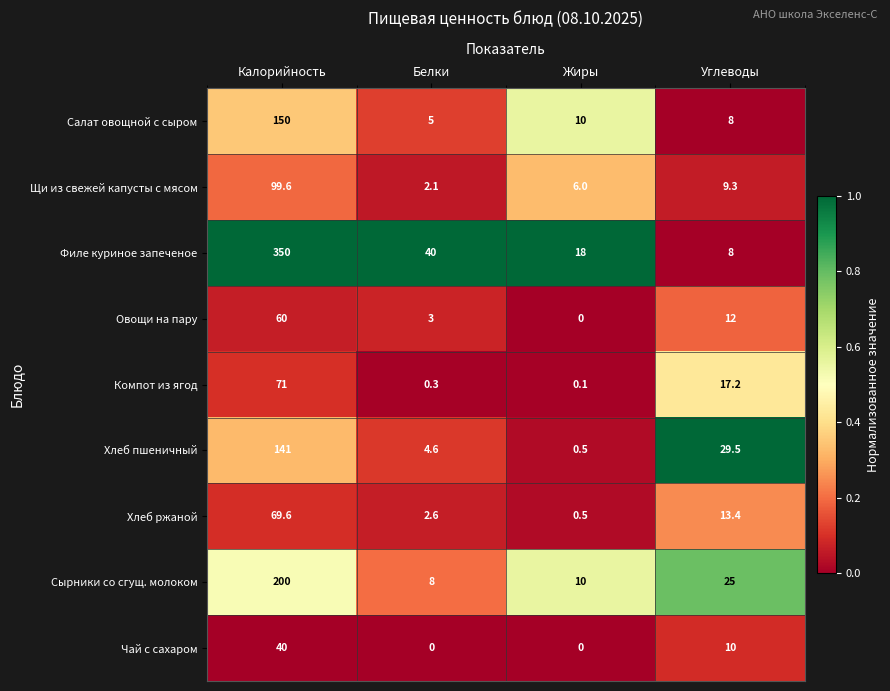

The value of Чай с сахаром at Углеводы is 10.0. True or false?

True